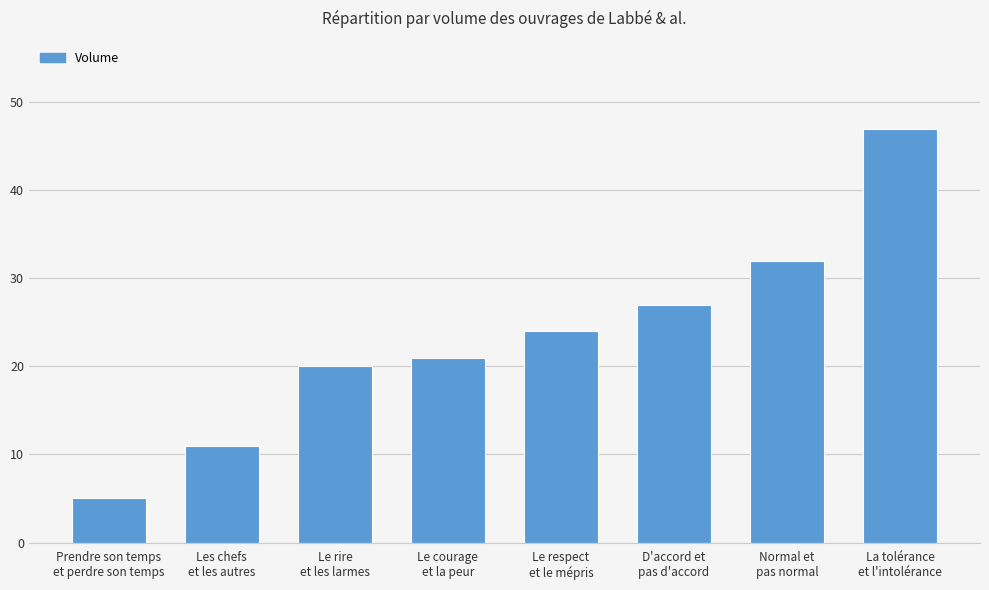

Read the value at Normal et
pas normal, to the nearest 10.

30